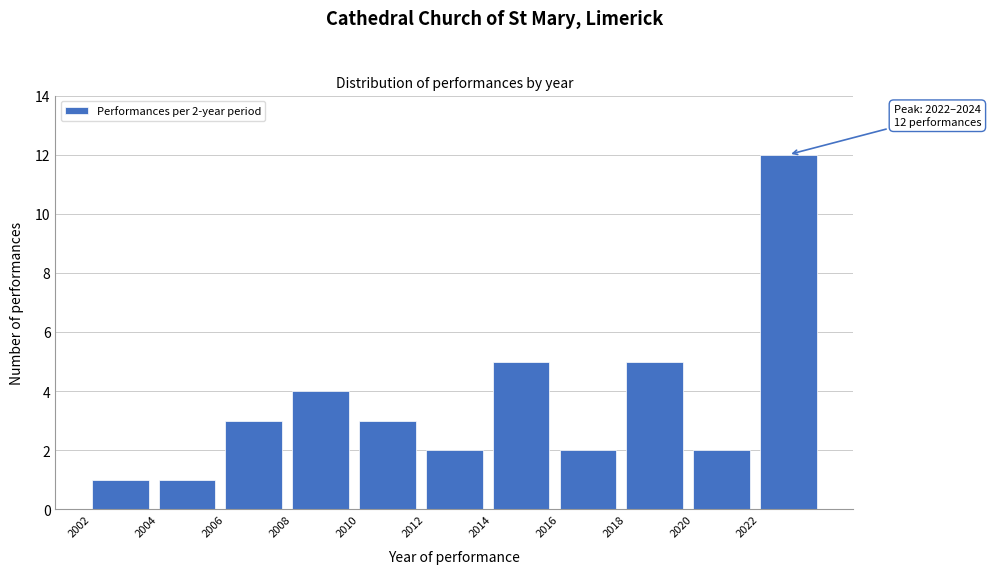

Which range on the x-axis has the tallest bar?

2022 to 2024